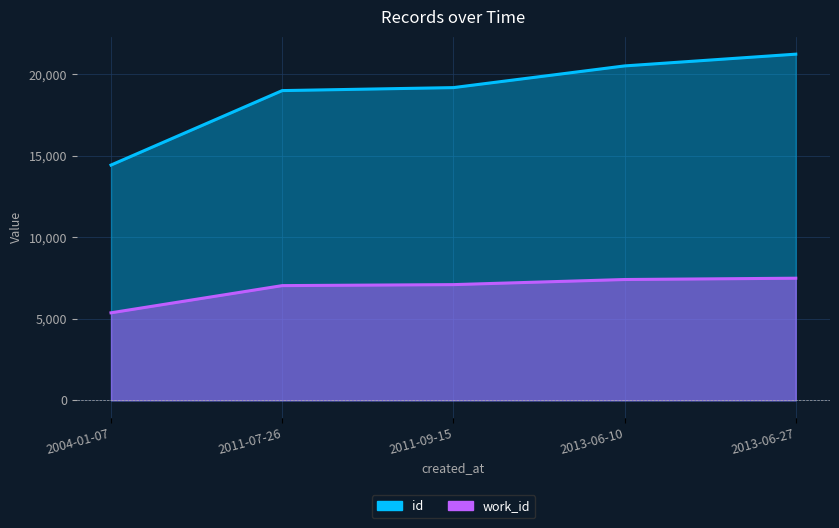

Reading left to right, transcribe all the data shown in this chart.

work_id: 2004-01-07=5366	2011-07-26=7033	2011-09-15=7094	2013-06-10=7407	2013-06-27=7487
id: 2004-01-07=14425	2011-07-26=18990	2011-09-15=19173	2013-06-10=20503	2013-06-27=21224